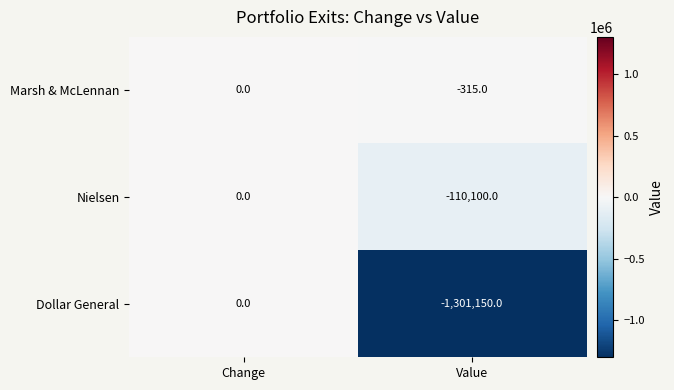

Reading left to right, what are all the values shown in this chart?

Marsh & McLennan: 0	-315
Nielsen: 0	-110100
Dollar General: 0	-1301150